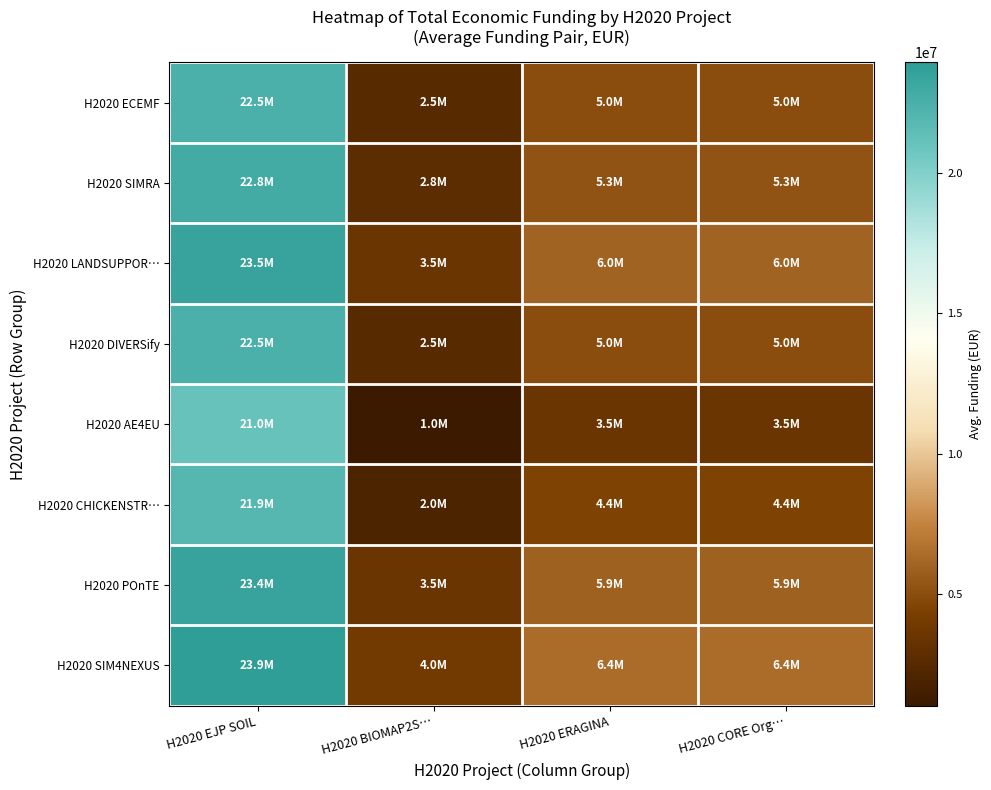

Reading left to right, transcribe all the data shown in this chart.

H2020 ECEMF: H2020 EJP SOIL=22499781.5	H2020 BIOMAP2S…=2524781.5	H2020 ERAGINA=4999464.0	H2020 CORE Org…=4999780.0
H2020 SIMRA: H2020 EJP SOIL=22787914.0	H2020 BIOMAP2S…=2812914.0	H2020 ERAGINA=5287596.5	H2020 CORE Org…=5287912.5
H2020 LANDSUPPOR…: H2020 EJP SOIL=23499885.5	H2020 BIOMAP2S…=3524885.5	H2020 ERAGINA=5999568.0	H2020 CORE Org…=5999884.0
H2020 DIVERSify: H2020 EJP SOIL=22499681.5	H2020 BIOMAP2S…=2524681.5	H2020 ERAGINA=4999364.0	H2020 CORE Org…=4999680.0
H2020 AE4EU: H2020 EJP SOIL=20999943.0	H2020 BIOMAP2S…=1024943.0	H2020 ERAGINA=3499625.5	H2020 CORE Org…=3499941.5
H2020 CHICKENSTR…: H2020 EJP SOIL=21936622.0	H2020 BIOMAP2S…=1961622.0	H2020 ERAGINA=4436304.5	H2020 CORE Org…=4436620.5
H2020 POnTE: H2020 EJP SOIL=23425000.0	H2020 BIOMAP2S…=3450000.0	H2020 ERAGINA=5924682.5	H2020 CORE Org…=5924998.5
H2020 SIM4NEXUS: H2020 EJP SOIL=23947828.5	H2020 BIOMAP2S…=3972828.5	H2020 ERAGINA=6447511.0	H2020 CORE Org…=6447827.0